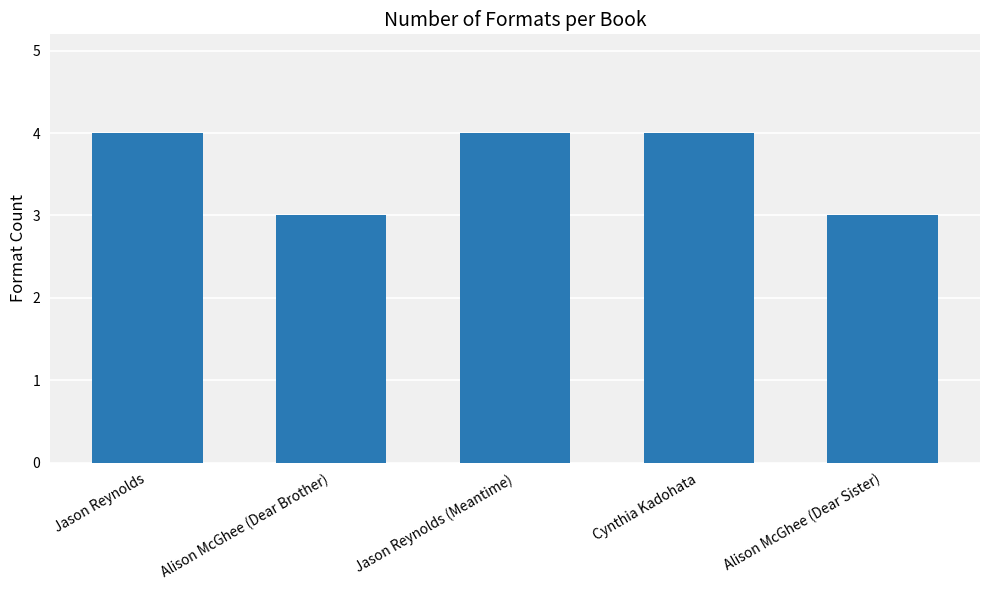

Which has a higher value, Alison McGhee (Dear Brother) or Jason Reynolds?

Jason Reynolds